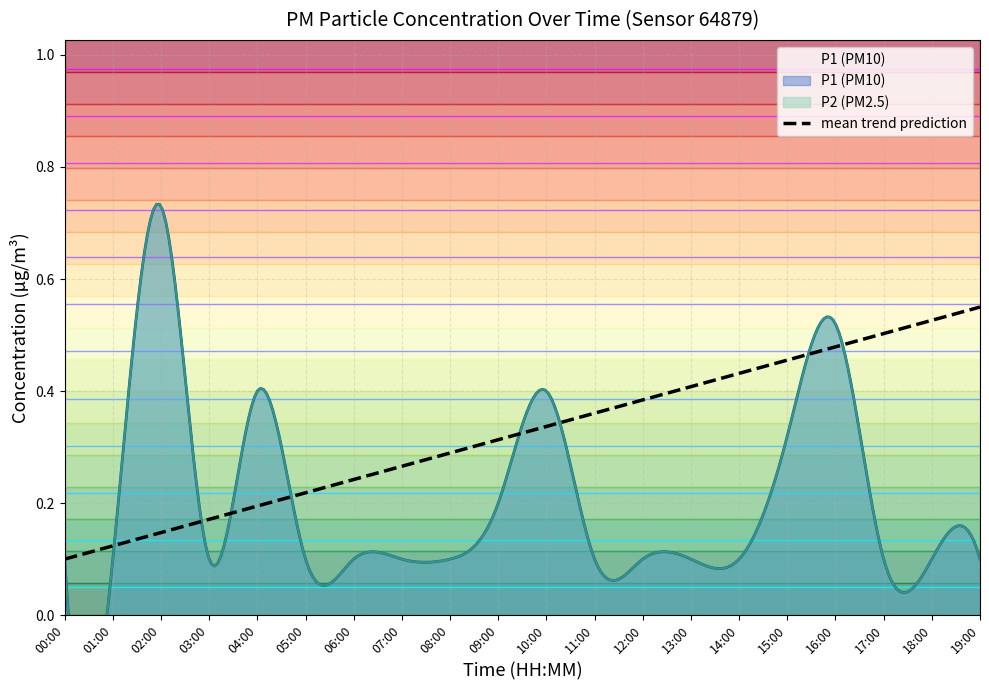

How many lines are shown in the chart?

2